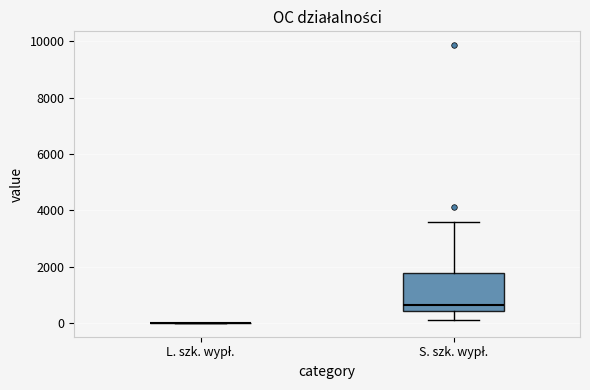

Reading left to right, read every box against the y-axis: the position of its median line, the range the box covers, and the ends of its whiskers. The values are not printed on the chart, so give them approximately, as read against the axis.

L. szk. wypł.: box collapsed to a line at 0, whiskers 0 to 0
S. szk. wypł.: median 600, box 400 to 1800, whiskers 0 to 3600